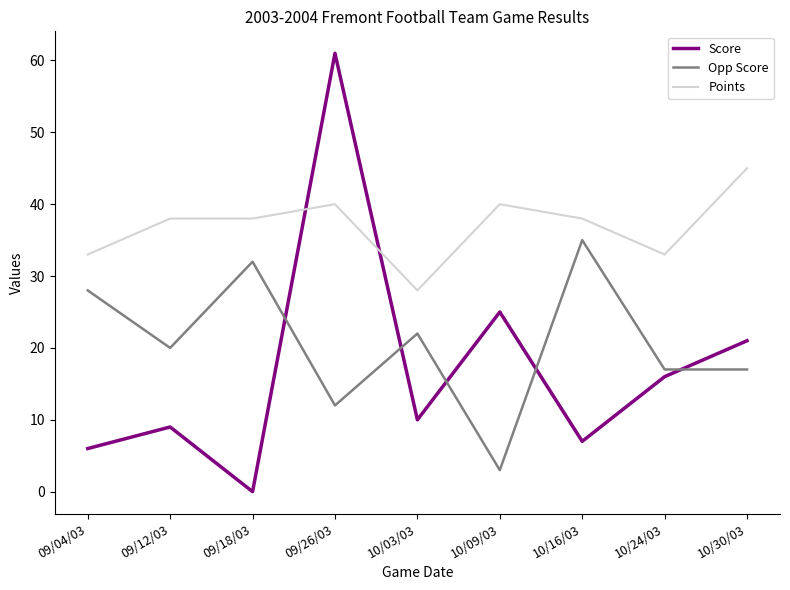

What is the approximate value of Score at 09/12/03, to the nearest 10?

10